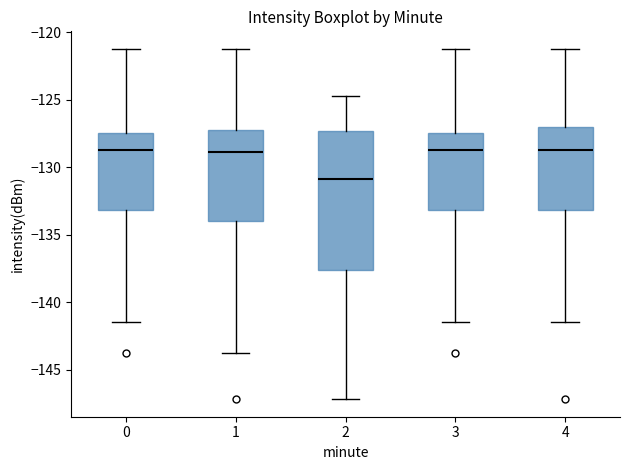

Which box is the tallest, from its lower edge to its upper edge?

2